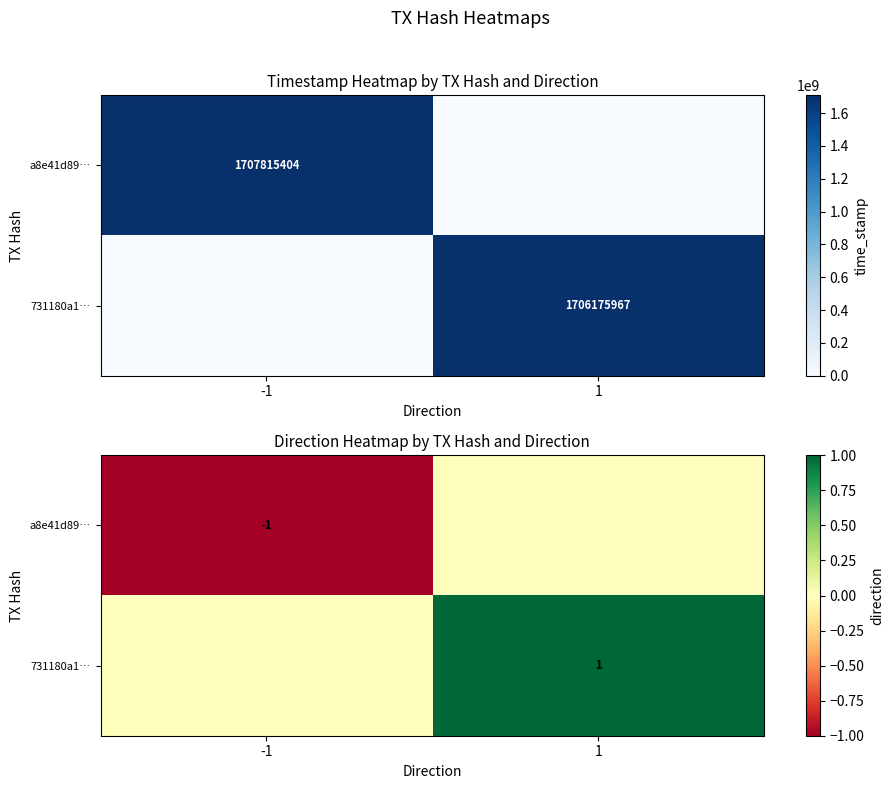

Rank the series at -1 from lowest to highest value.

a8e41d89…, 731180a1…